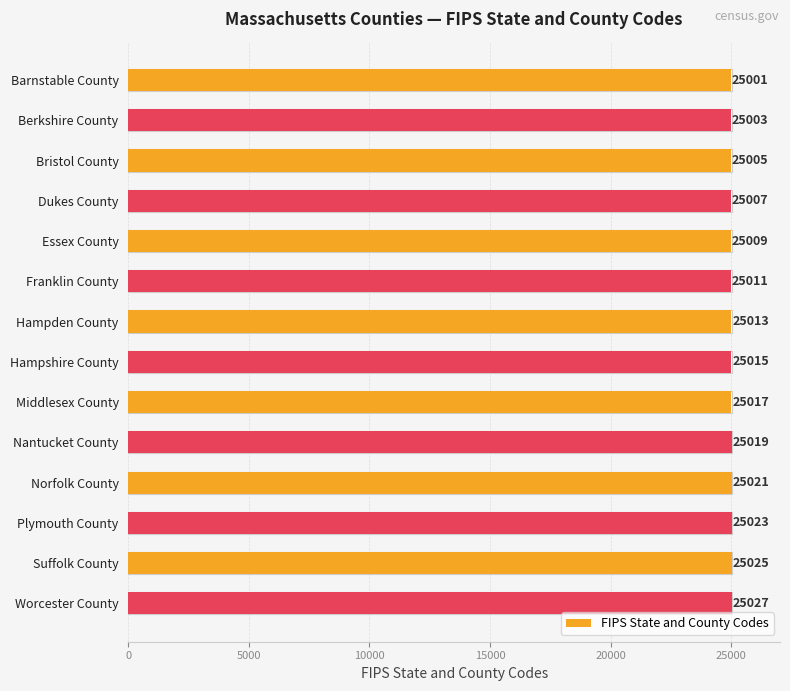

What is the ratio of the value at Berkshire County to the value at Dukes County?

1.0